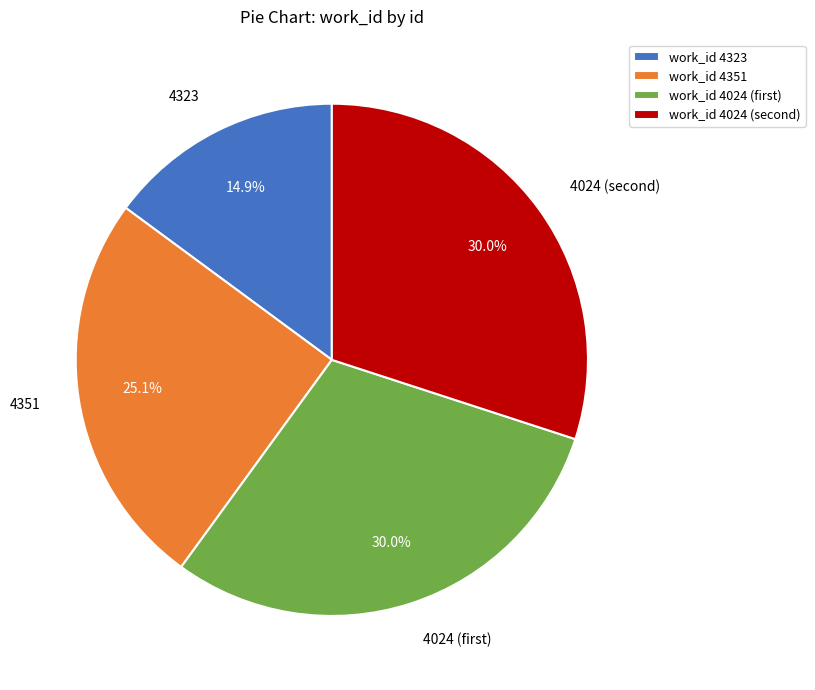

How many segments does this pie chart have?

4